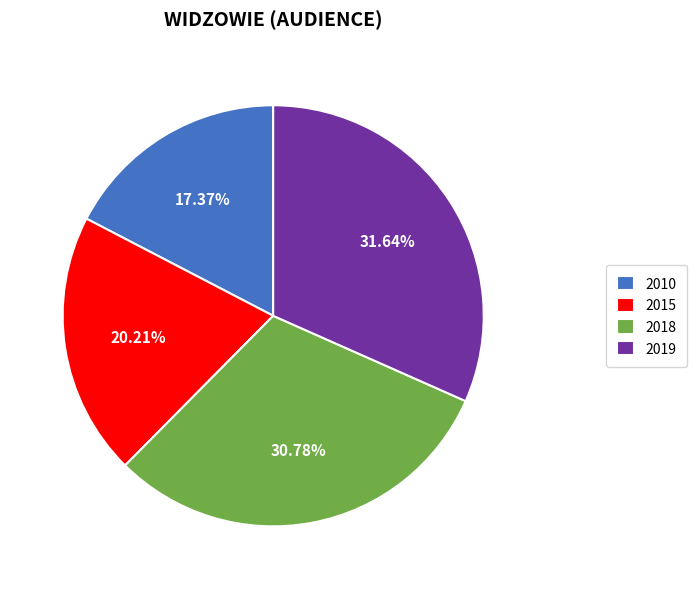

Is it true that 2010 is 6% of the pie?

False